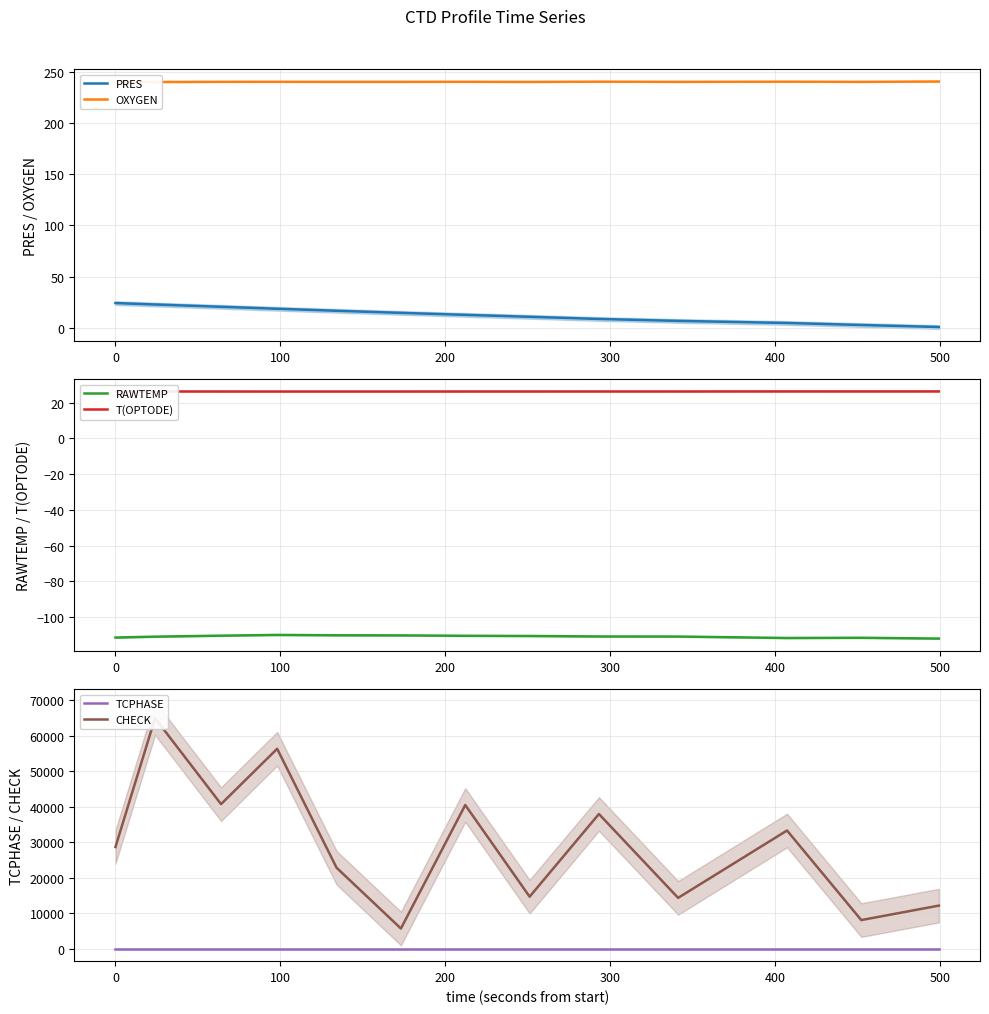

True or false: OXYGEN and T(OPTODE) cross at least once.

False